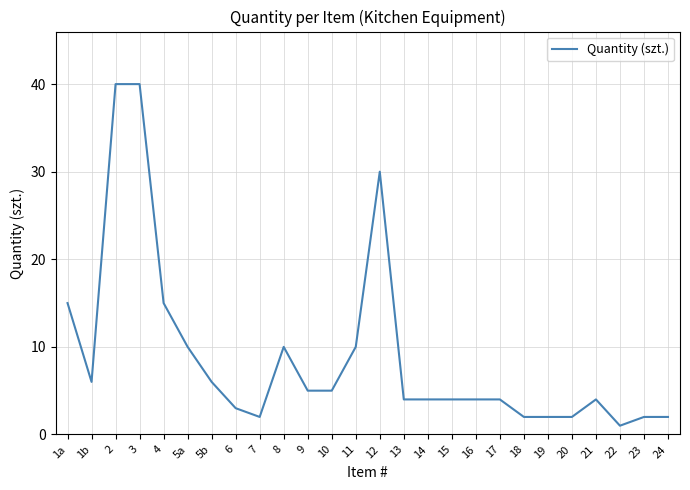

What is the greatest value displayed?

40